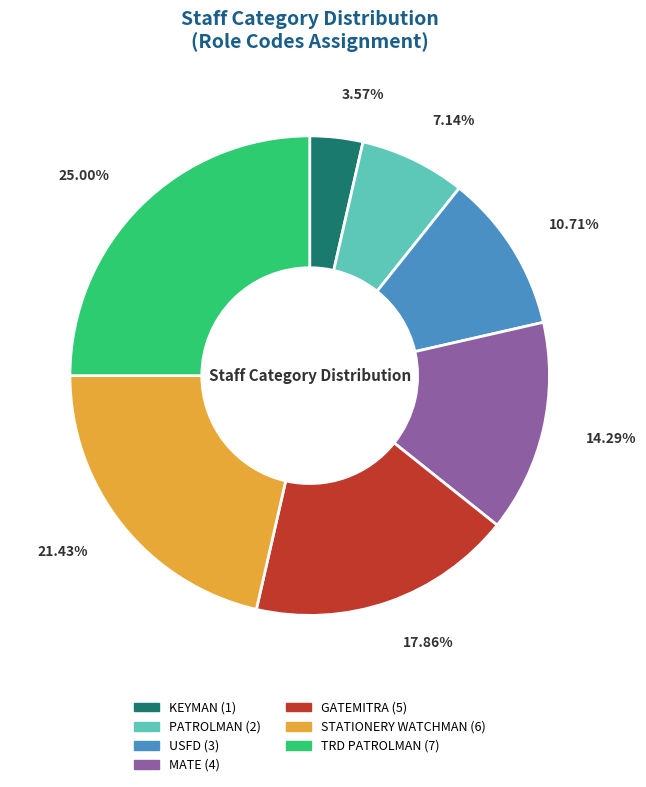

True or false: MATE accounts for 25% of the total.

False